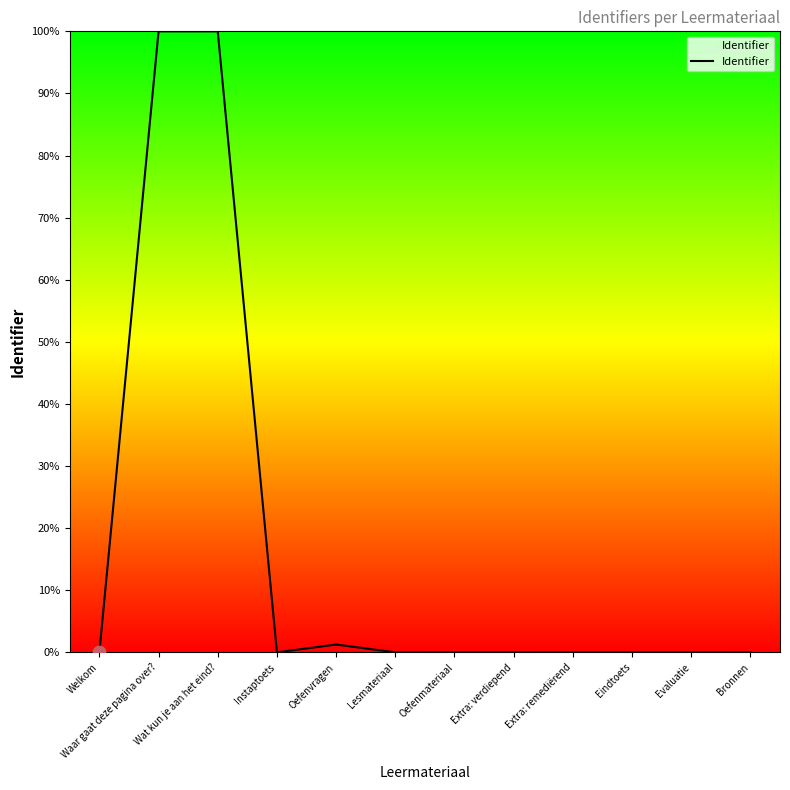

Which has a higher value, Wat kun je aan het eind? or Evaluatie?

Wat kun je aan het eind?